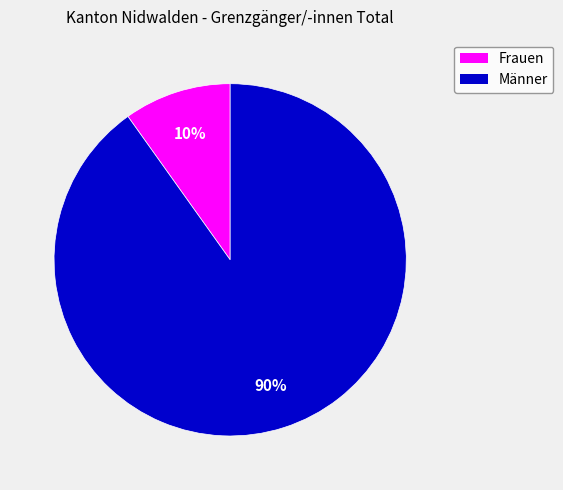

To the nearest percent, what portion does Männer represent?

90%